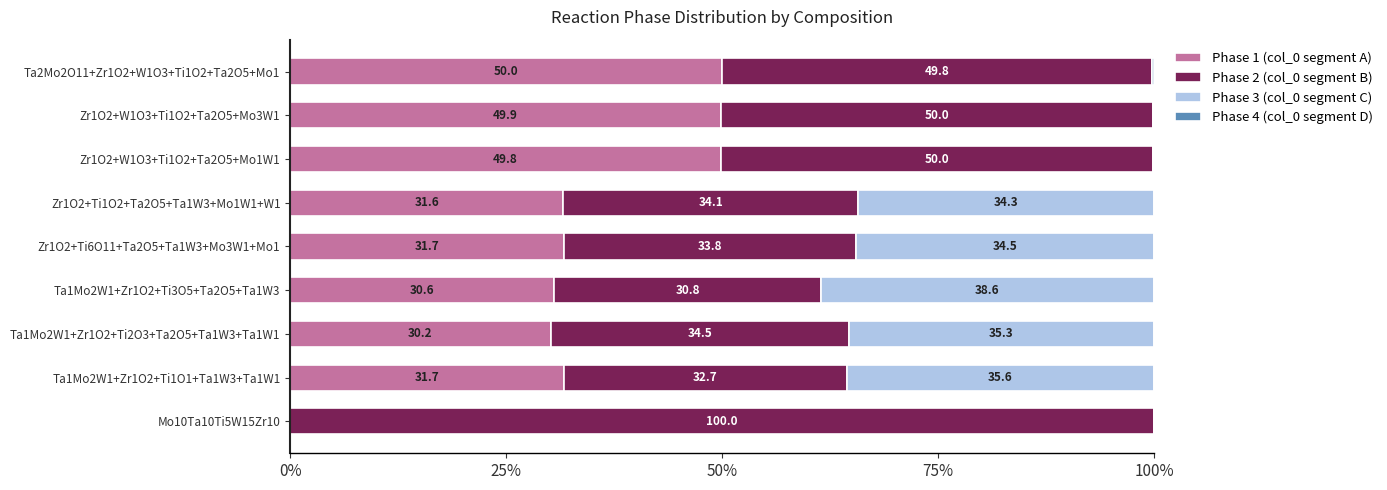

Which category has the highest value in the Phase 1 (col_0 segment A) series?

Ta2Mo2O11+Zr1O2+W1O3+Ti1O2+Ta2O5+Mo1